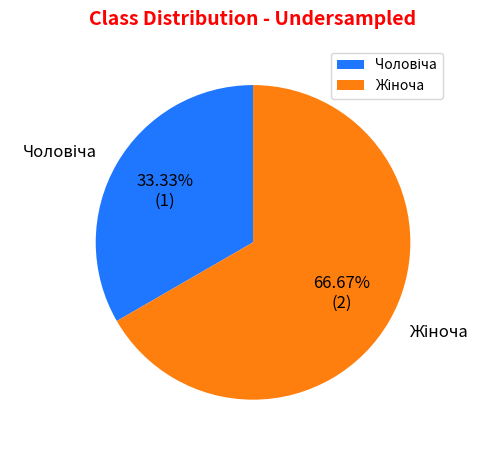

Does any single category account for the majority?

Yes